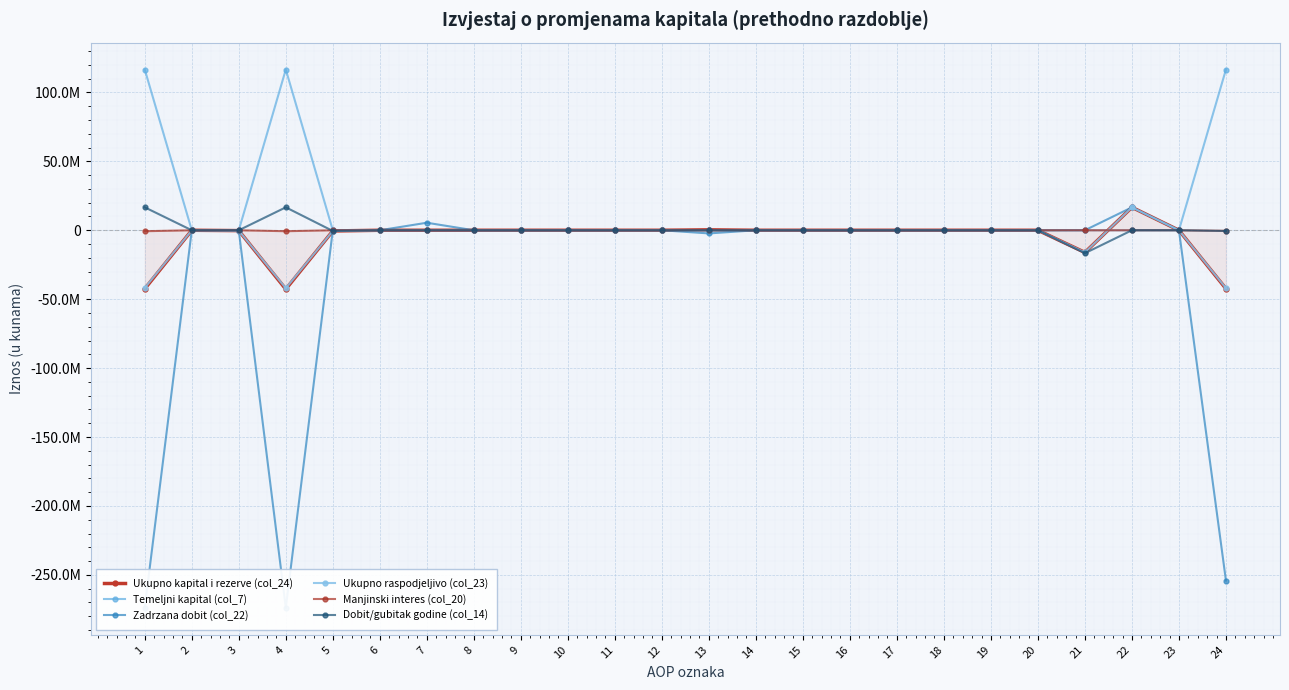

Reading left to right, list all the values displayed in this chart.

Ukupno kapital i rezerve (col_24): 1=-42465440	2=0	3=-252000	4=-42717440	5=-509790	6=0	7=0	8=0	9=0	10=0	11=0	12=0	13=287387	14=0	15=0	16=0	17=0	18=0	19=0	20=0	21=-16073250	22=16639000	23=0	24=-42374093
Temeljni kapital (col_7): 1=116604710	2=0	3=0	4=116604710	5=0	6=0	7=0	8=0	9=0	10=0	11=0	12=0	13=0	14=0	15=0	16=0	17=0	18=0	19=0	20=0	21=0	22=0	23=0	24=116604710
Zadrzana dobit (col_22): 1=-273713497	2=0	3=-252000	4=-273965497	5=0	6=0	7=5460000	8=0	9=0	10=0	11=0	12=0	13=-2288836	14=0	15=0	16=0	17=0	18=0	19=0	20=0	21=17600	22=16639000	23=0	24=-254137733
Ukupno raspodjeljivo (col_23): 1=-41768483	2=0	3=-252000	4=-42020483	5=-509790	6=0	7=0	8=0	9=0	10=0	11=0	12=0	13=-11362	14=0	15=0	16=0	17=0	18=0	19=0	20=0	21=-16073250	22=16639000	23=0	24=-41975885
Manjinski interes (col_20): 1=-696957	2=0	3=0	4=-696957	5=0	6=0	7=0	8=0	9=0	10=0	11=0	12=0	13=298749	14=0	15=0	16=0	17=0	18=0	19=0	20=0	21=0	22=0	23=0	24=-398208
Dobit/gubitak godine (col_14): 1=16639000	2=0	3=0	4=16639000	5=-509790	6=0	7=0	8=0	9=0	10=0	11=0	12=0	13=0	14=0	15=0	16=0	17=0	18=0	19=0	20=0	21=-16639000	22=0	23=0	24=-509790